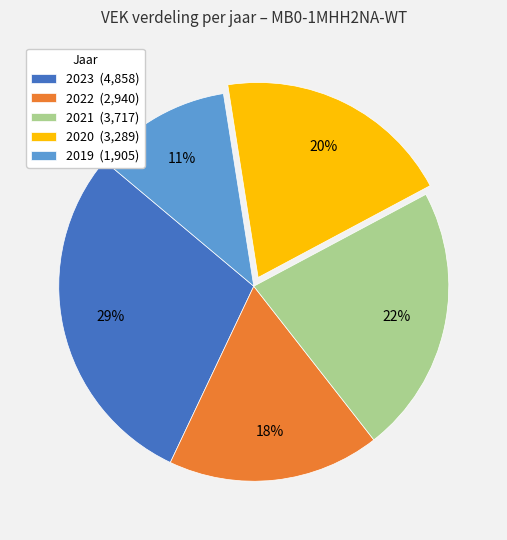

Count the number of slices in the pie.

5